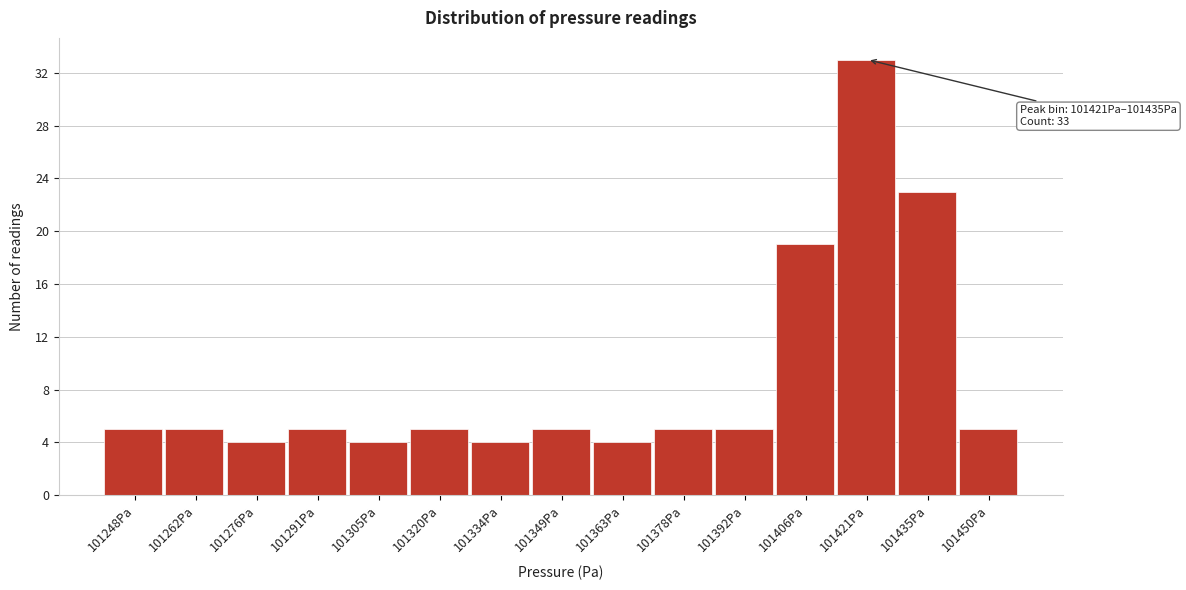

Reading right to left, extract all data points from this chart.

101450Pa=5	101435Pa=23	101421Pa=33	101406Pa=19	101392Pa=5	101378Pa=5	101363Pa=4	101349Pa=5	101334Pa=4	101320Pa=5	101305Pa=4	101291Pa=5	101276Pa=4	101262Pa=5	101248Pa=5